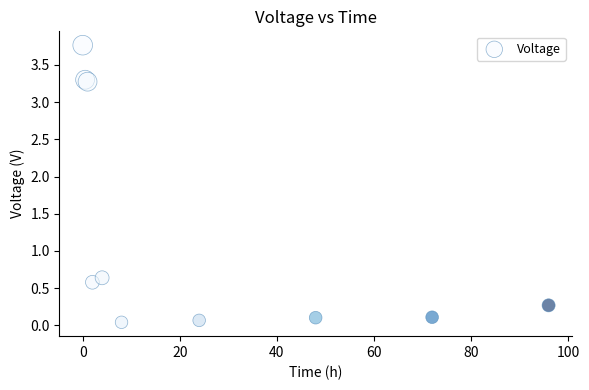

What Y value in the scatter plot is closest to 1?

0.6